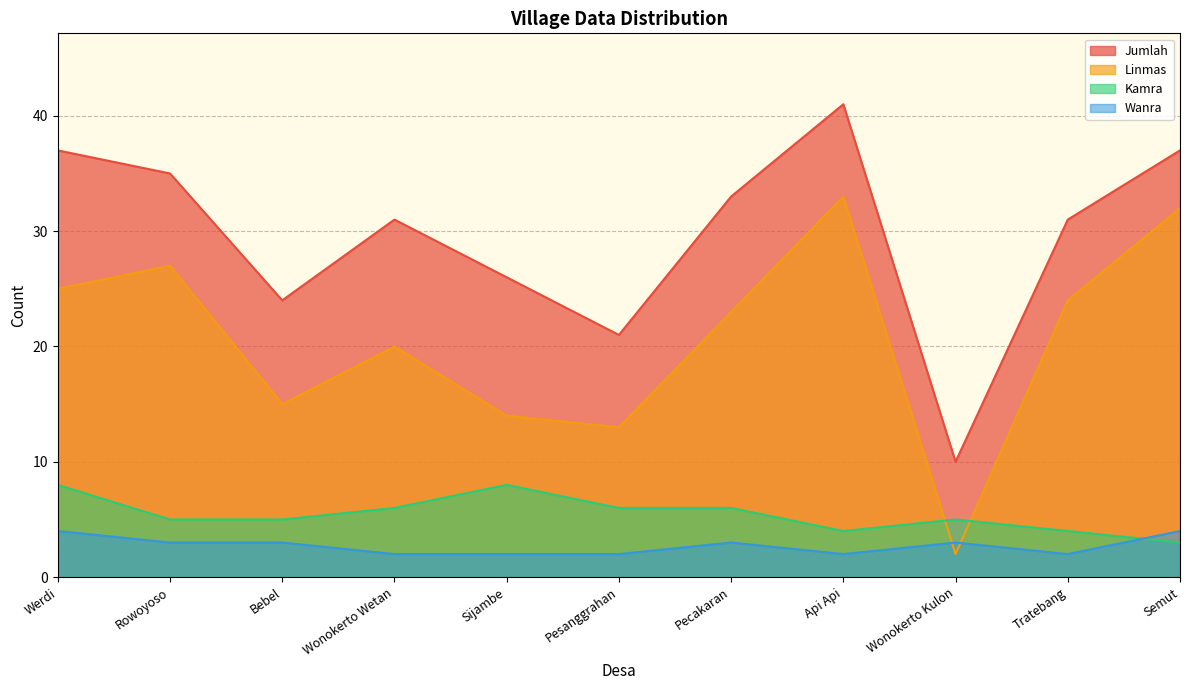

Reading right to left, transcribe all the data shown in this chart.

Wanra: 4	2	3	2	3	2	2	2	3	3	4
Kamra: 3	4	5	4	6	6	8	6	5	5	8
Linmas: 32	24	2	33	23	13	14	20	15	27	25
Jumlah: 37	31	10	41	33	21	26	31	24	35	37